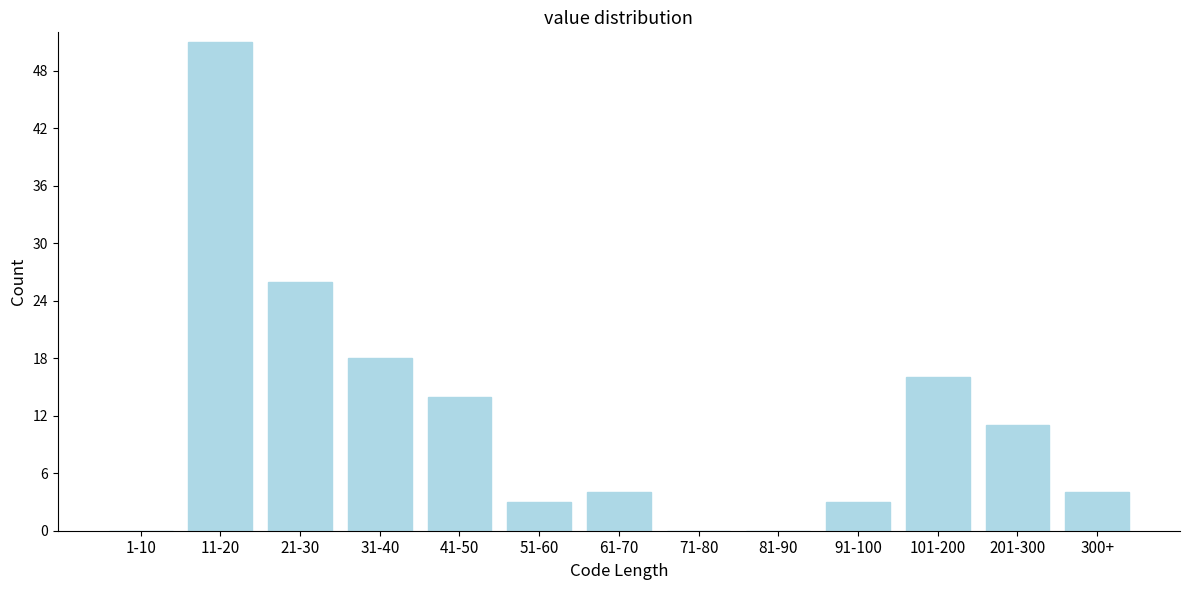

What is the sum of all values?

150